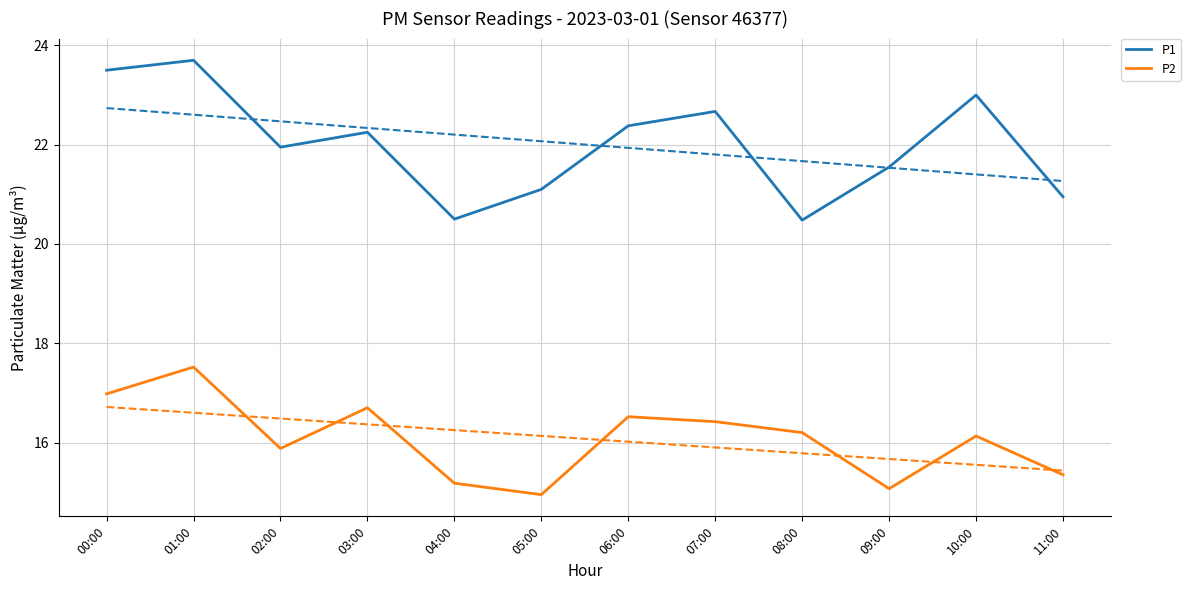

At which label does P1 first exceed 22?

00:00